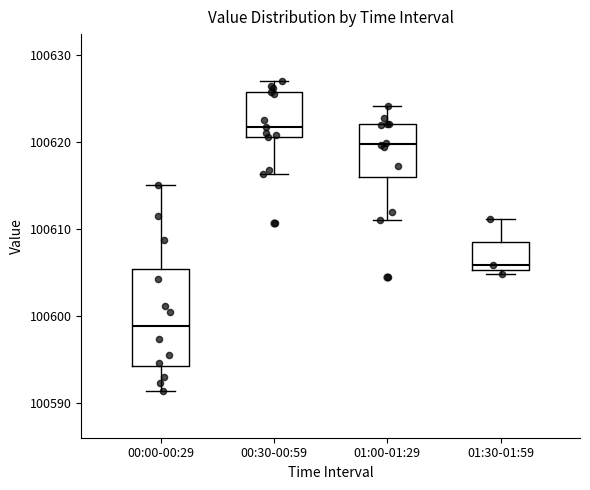

Reading left to right, transcribe this box plot: for each box, give where its median line is, the range the box spans, and where its two whiskers end, as read against the y-axis. The values are not printed on the chart, so give them approximately, as read against the axis.

00:00-00:29: median 100599, box 100594 to 100605, whiskers 100591 to 100615
00:30-00:59: median 100622, box 100621 to 100626, whiskers 100616 to 100627
01:00-01:29: median 100620, box 100616 to 100622, whiskers 100611 to 100624
01:30-01:59: median 100606, box 100605 to 100608, whiskers 100605 (just below the box's lower edge) to 100611